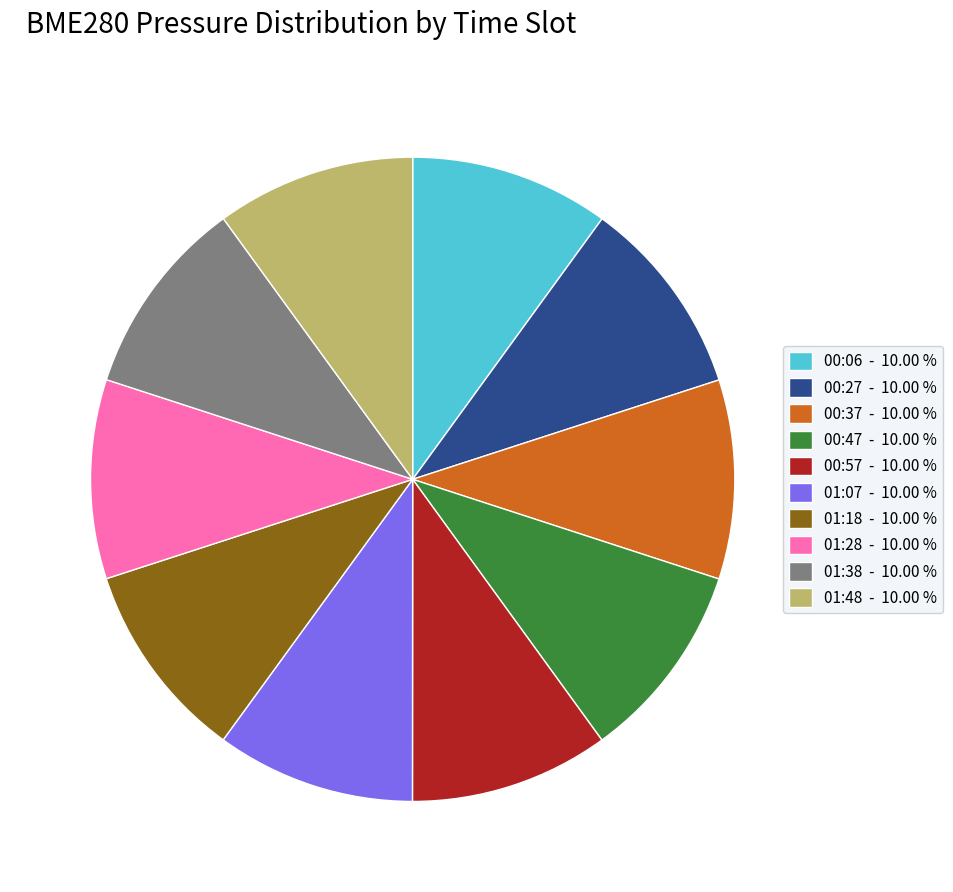

Is the sum of 00:06 and 01:07 greater than half?

No